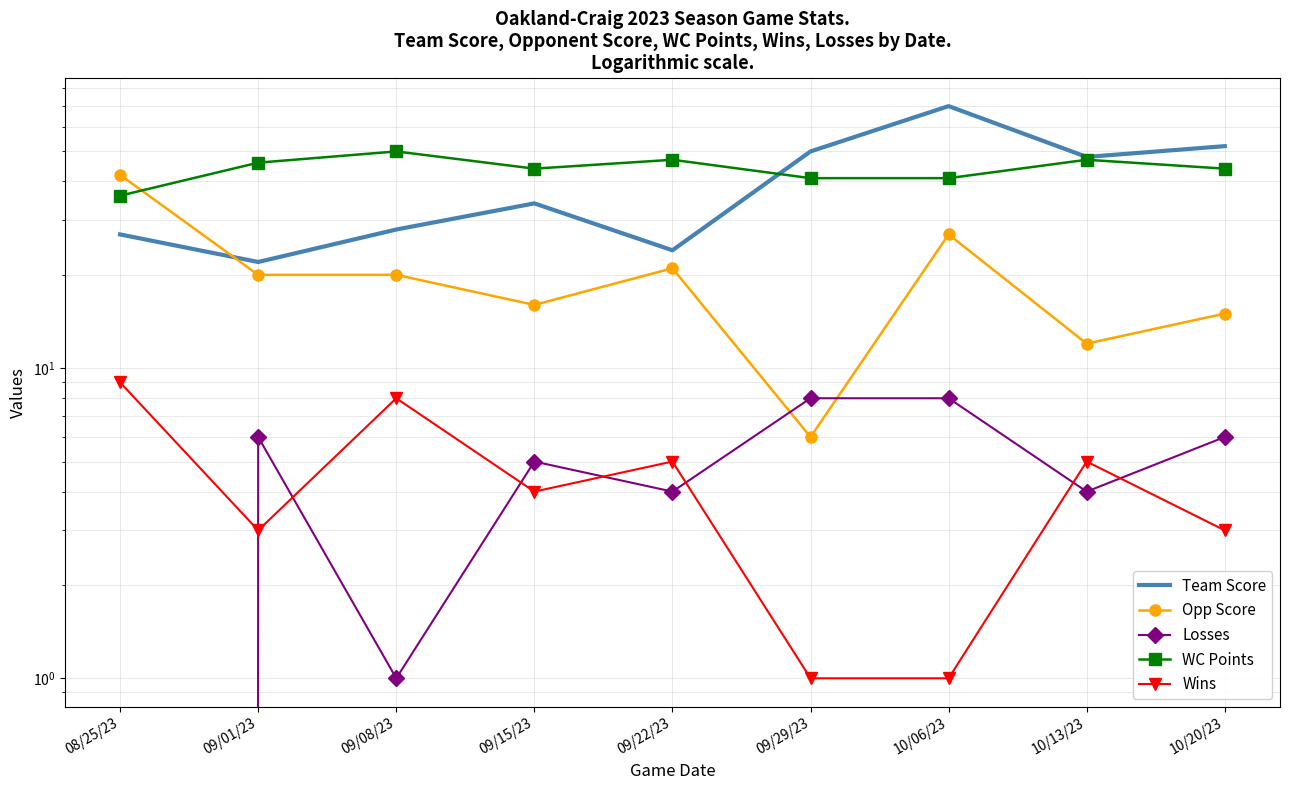

Where is the first local maximum for Opp Score?

09/22/23